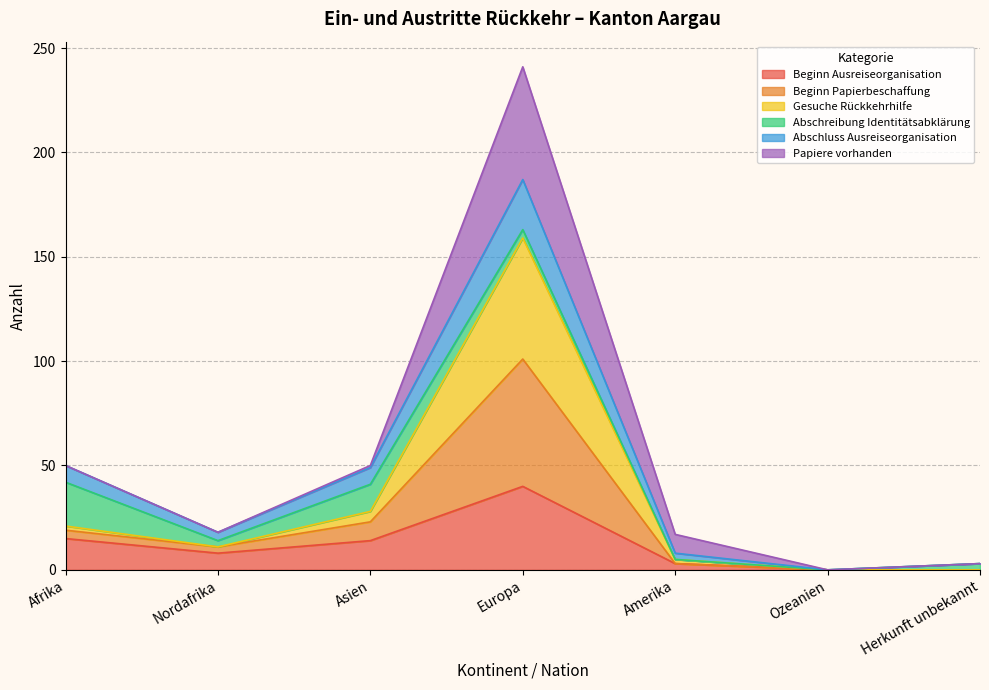

Between Amerika and Afrika, which is larger?

Afrika